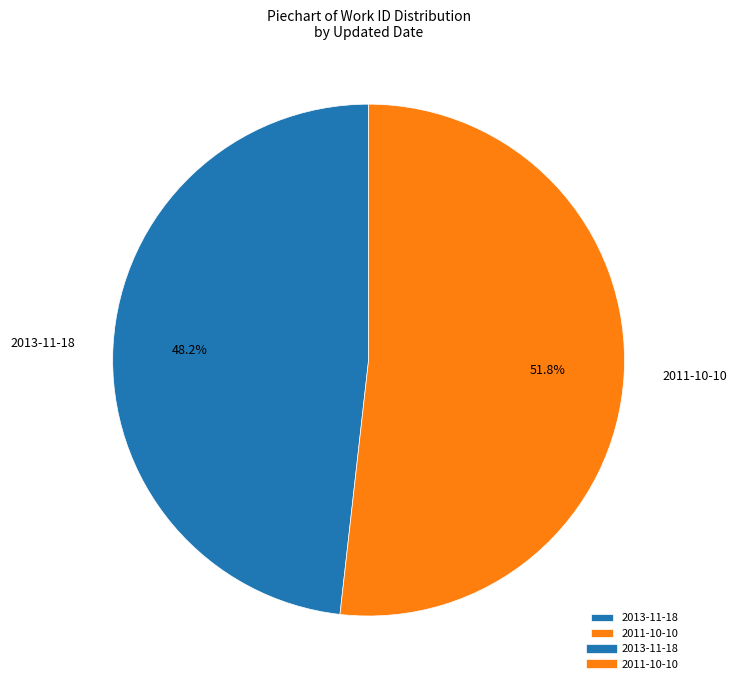

What is the ratio of the value at 2013-11-18 to the value at 2011-10-10?

0.9